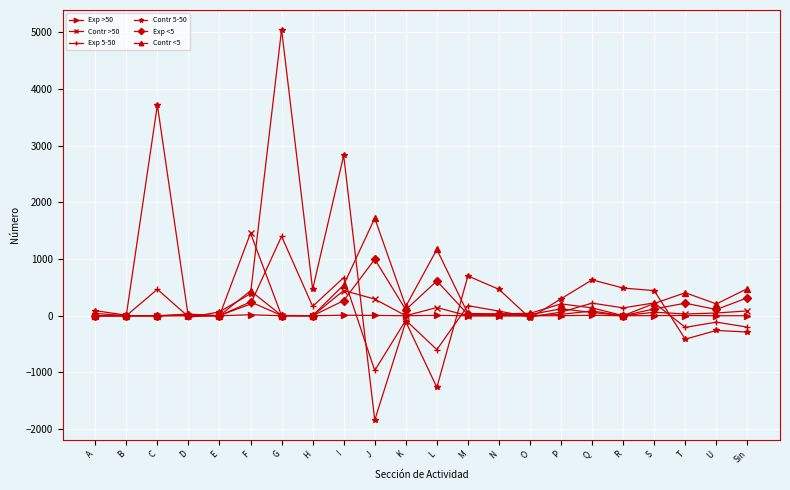

Which series has the widest spread of values?

Contr 5-50